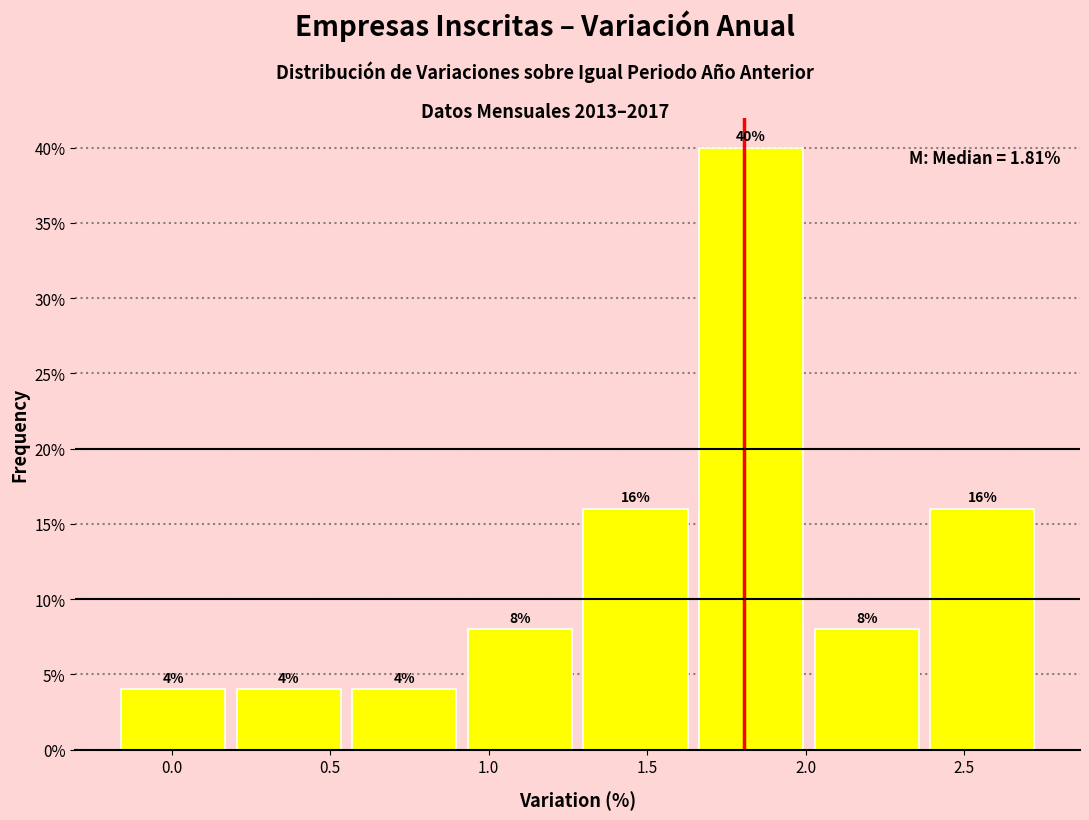

Reading left to right, list every bar in this chart as the range it spans on the x-axis followed by its height. The bar edges are not printed on the chart, so give them approximately, as read against the axis.

-0.20 to 0.20: 4
0.20 to 0.55: 4
0.55 to 0.90: 4
0.90 to 1.30: 8
1.30 to 1.65: 16
1.65 to 2.00: 40
2.00 to 2.40: 8
2.40 to 2.75: 16